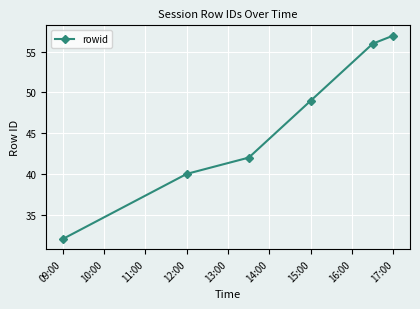

Reading left to right, what are all the values shown in this chart?

32	40	42	49	56	57